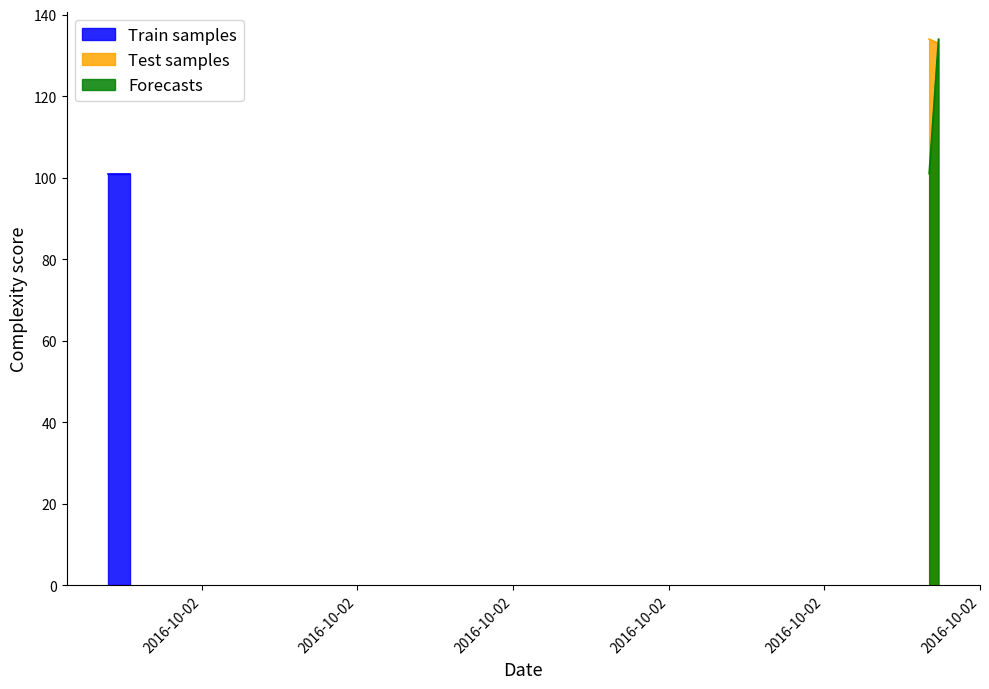

How many Test samples values are between 133 and 134?

2